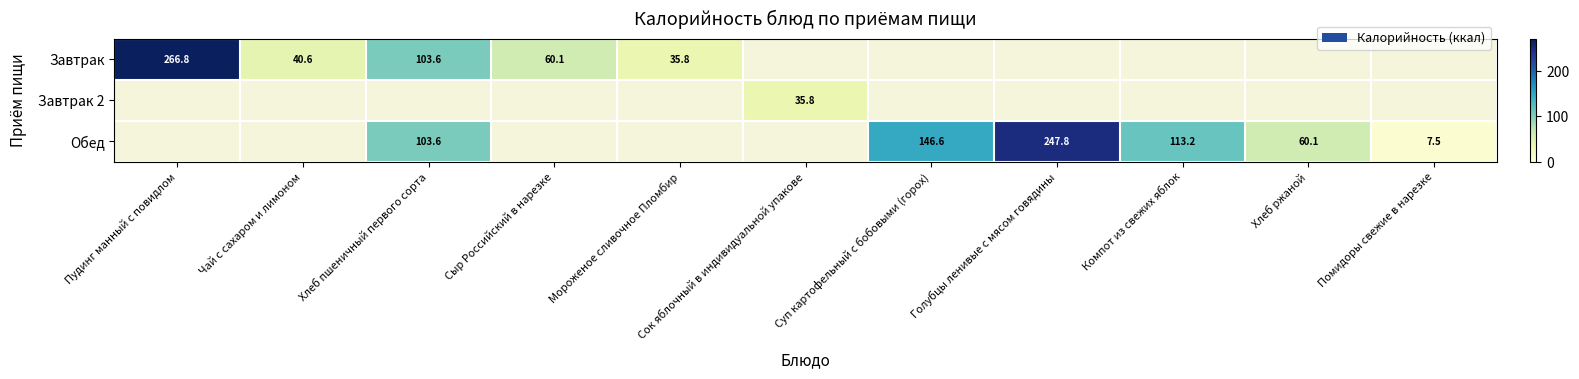

Is the value of Обед at Голубцы ленивые с мясом говядины greater than the value of Завтрак at Мороженое сливочное Пломбир?

Yes